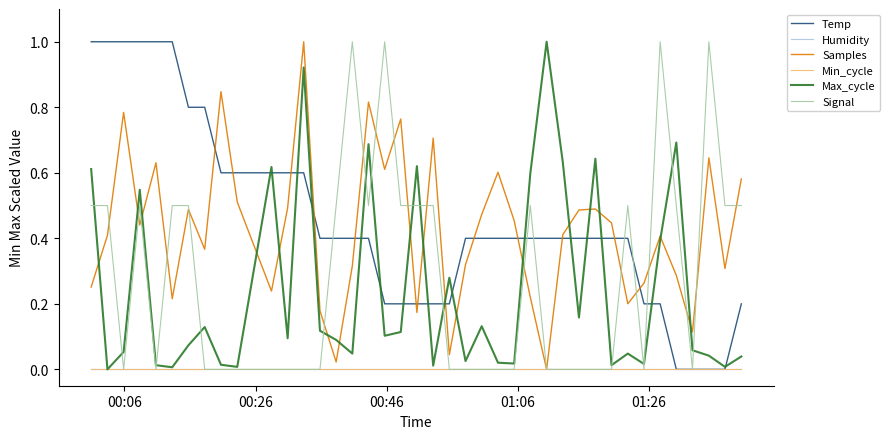

Does the chart have visible grid lines?

No